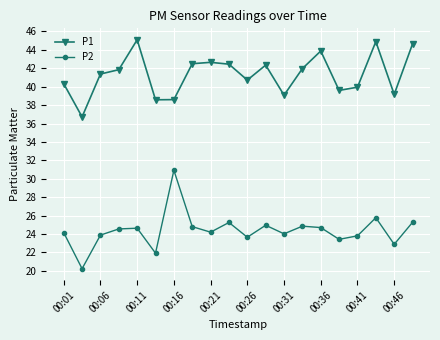

What is the value of the P2 point at the 6th from the left?

21.9